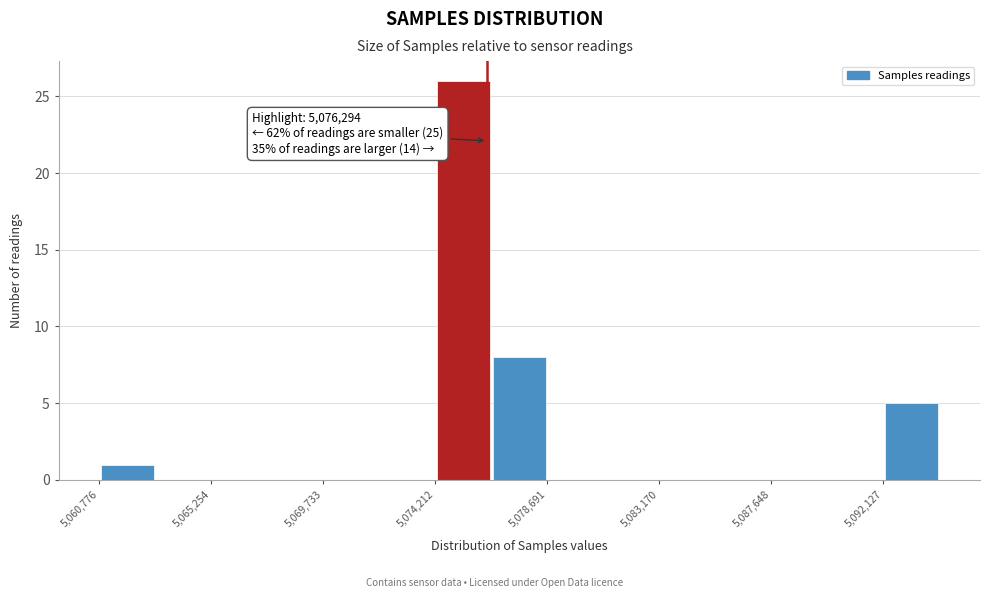

Over which range of the x-axis is the bar tallest?

5074000 to 5076500